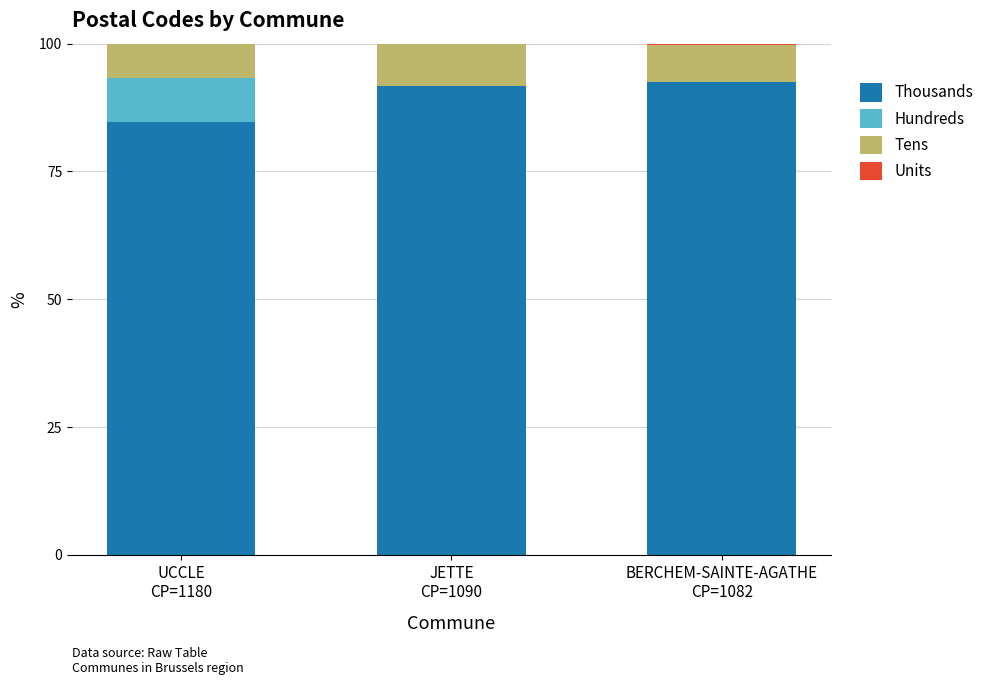

What is the highest value of the Thousands series?

92.4